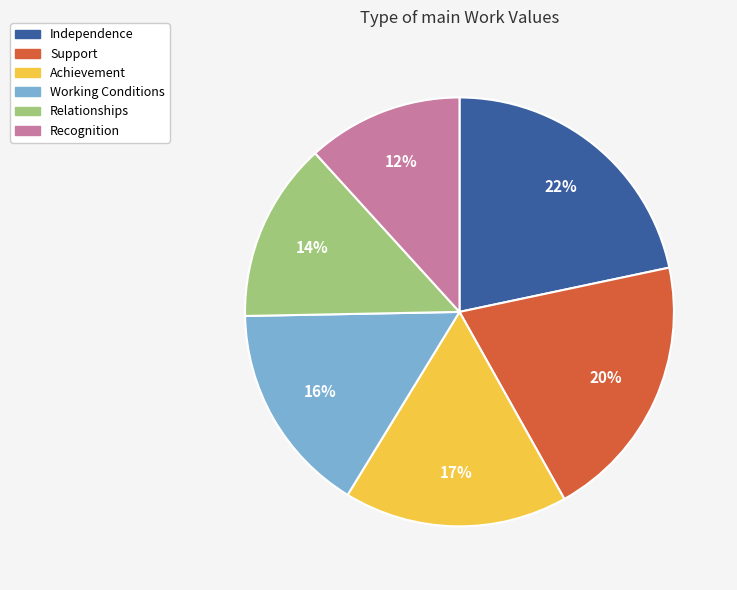

Is there a majority slice in this chart?

No